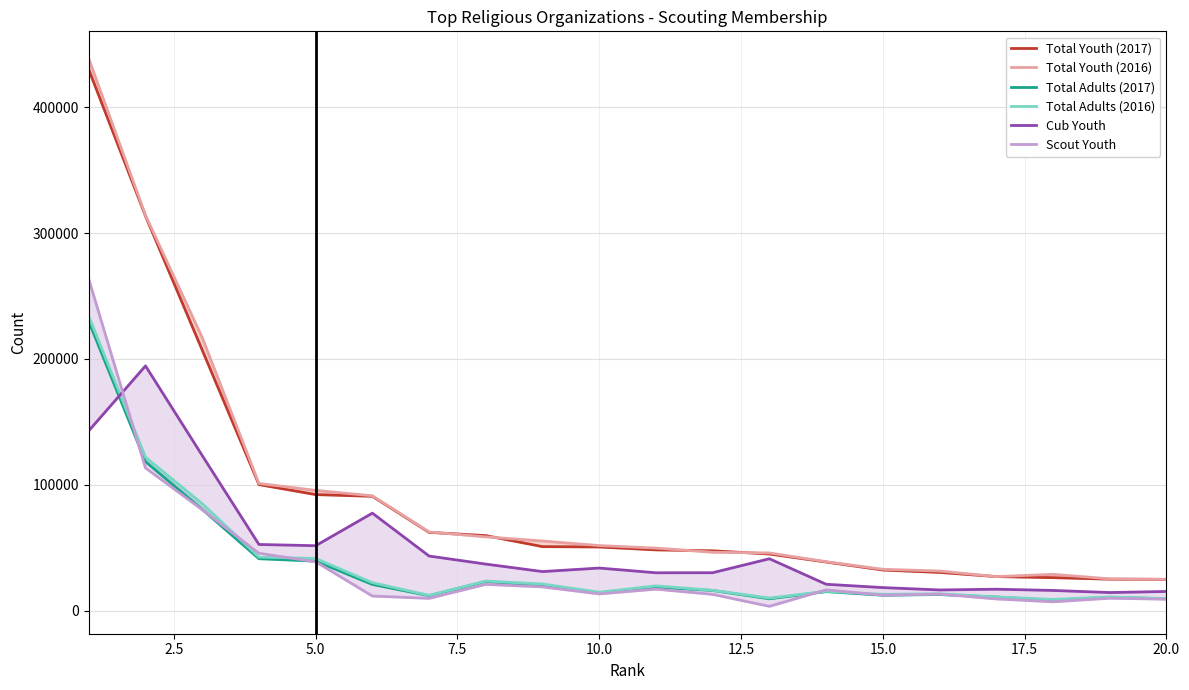

How many values in the Cub Youth series exceed 33913?

9